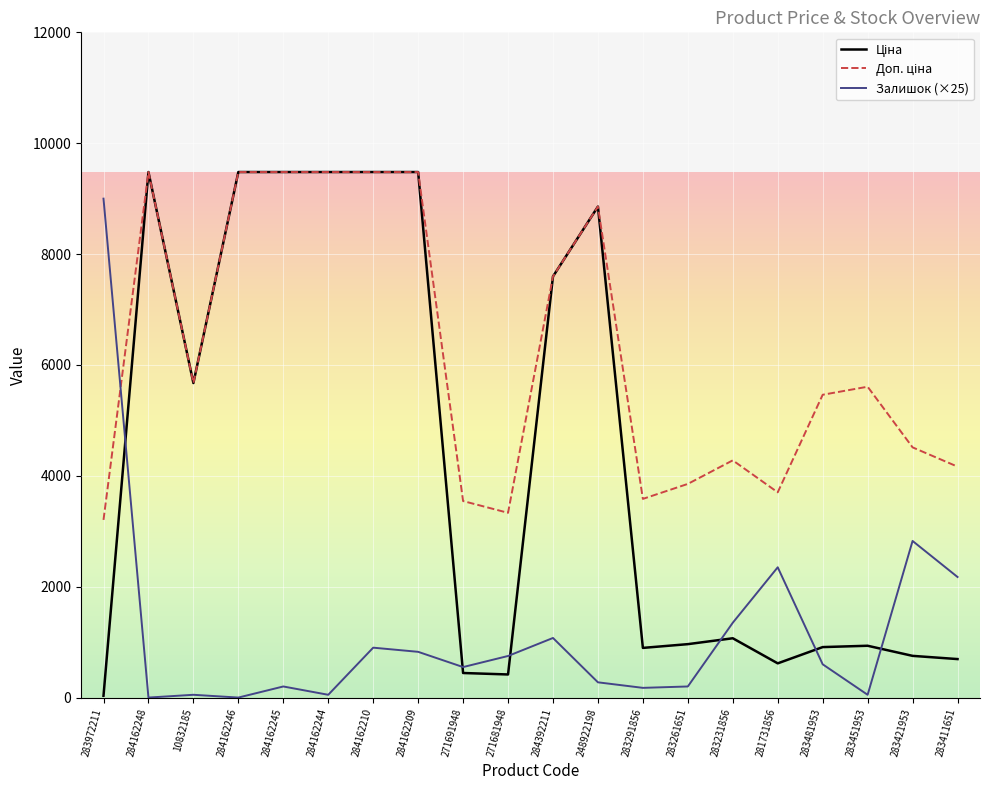

What is the spread (max minus min) of values at 271691948?

3101.8